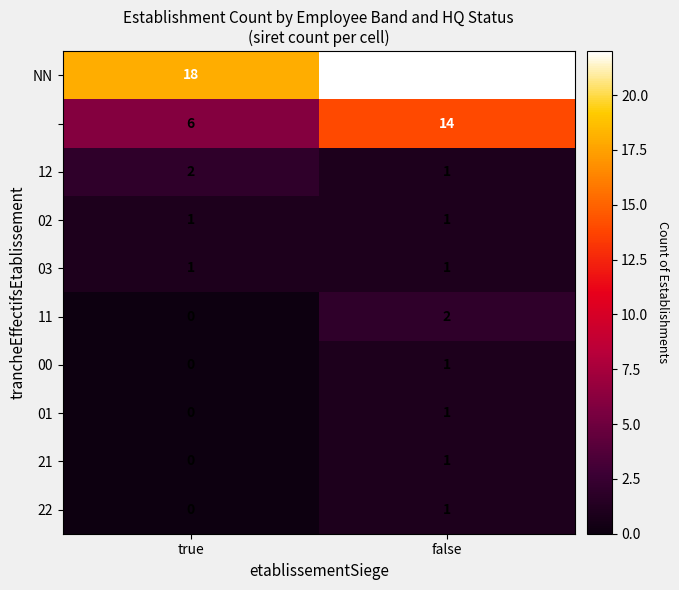

Which category has the highest value across all series?

false